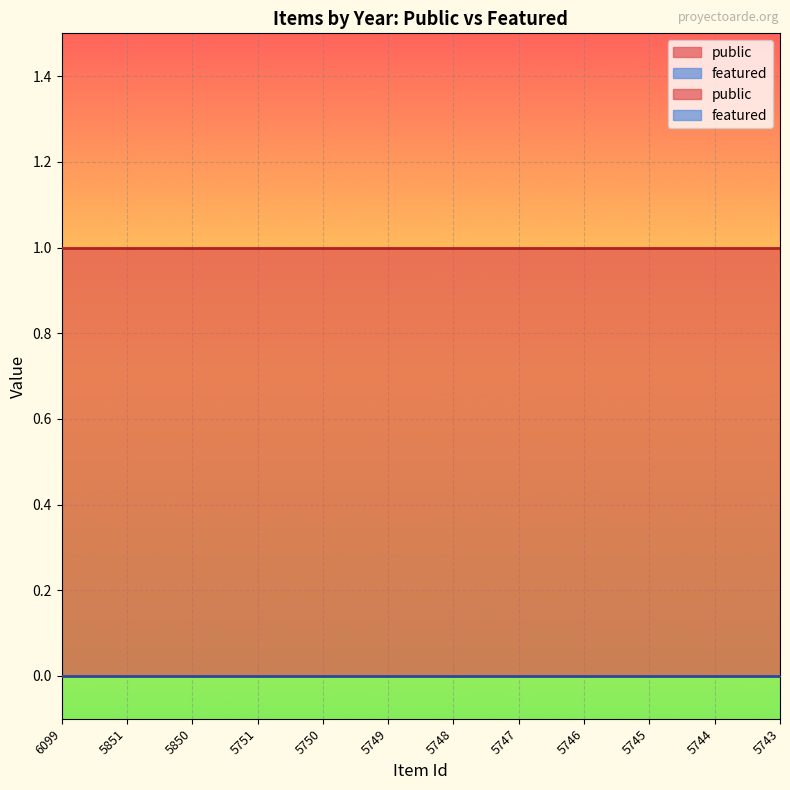

Which has a higher value, 5746 or 5751?

5746